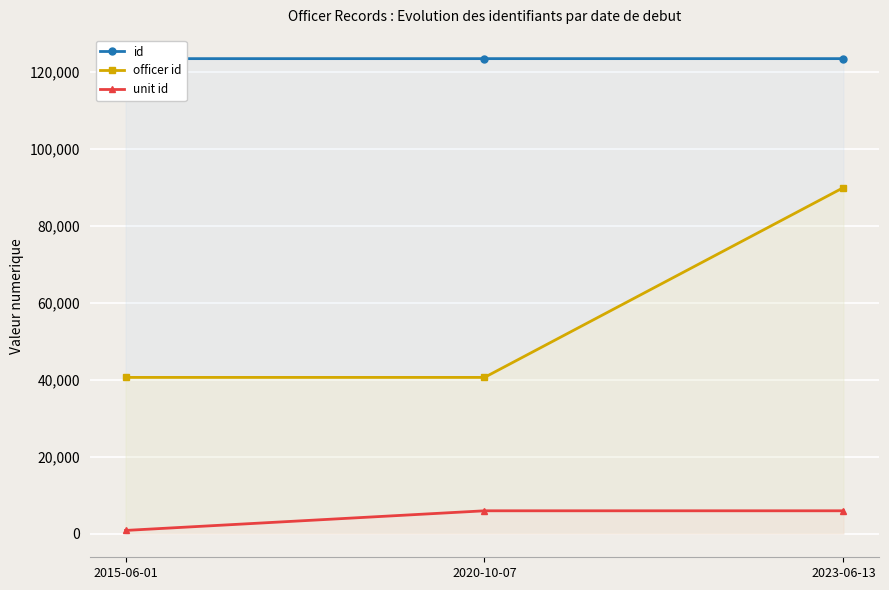

What is the spread (max minus min) of values at 2020-10-07?

117449